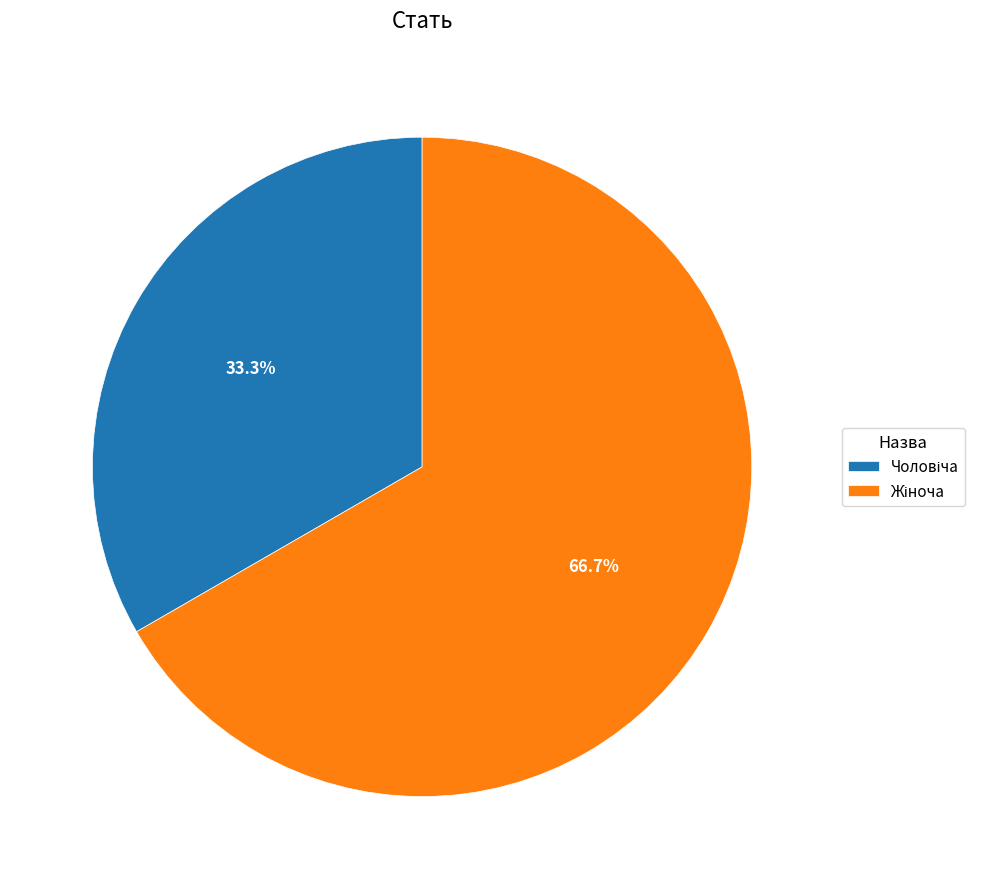

How many segments does this pie chart have?

2